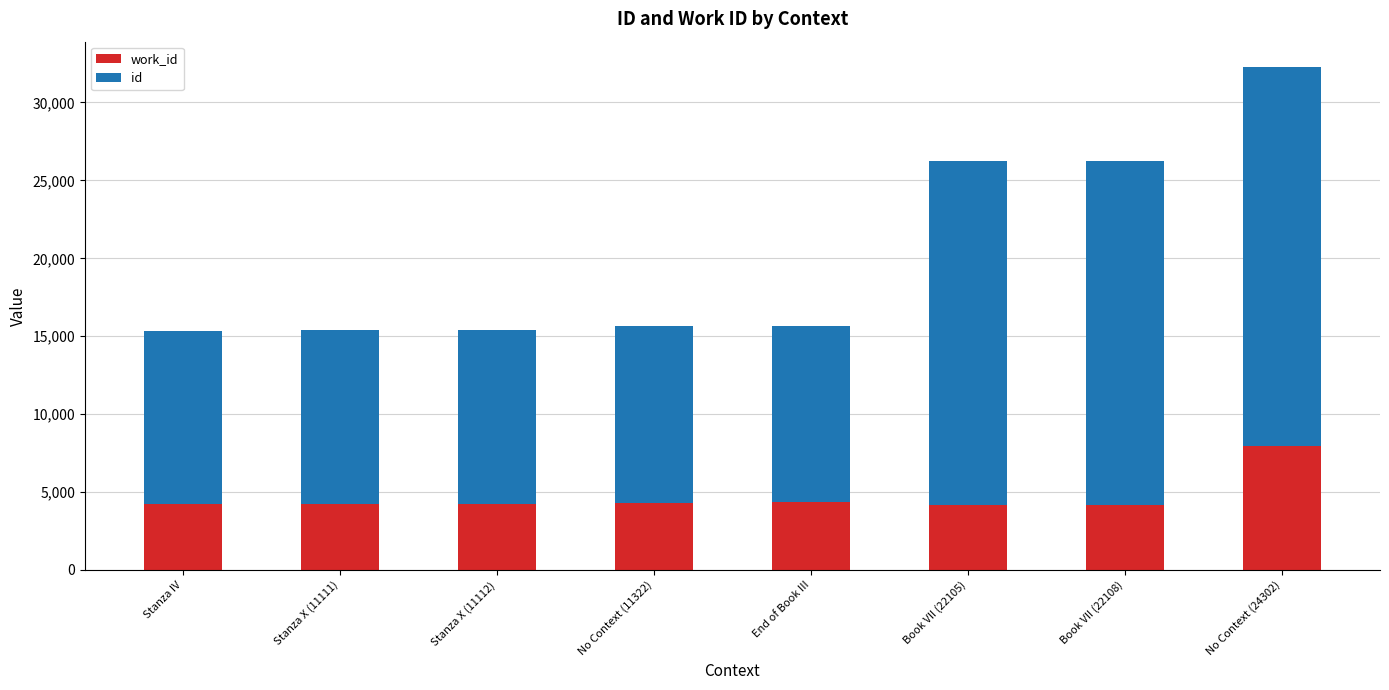

At which category is the sum across all series the highest?

No Context (24302)